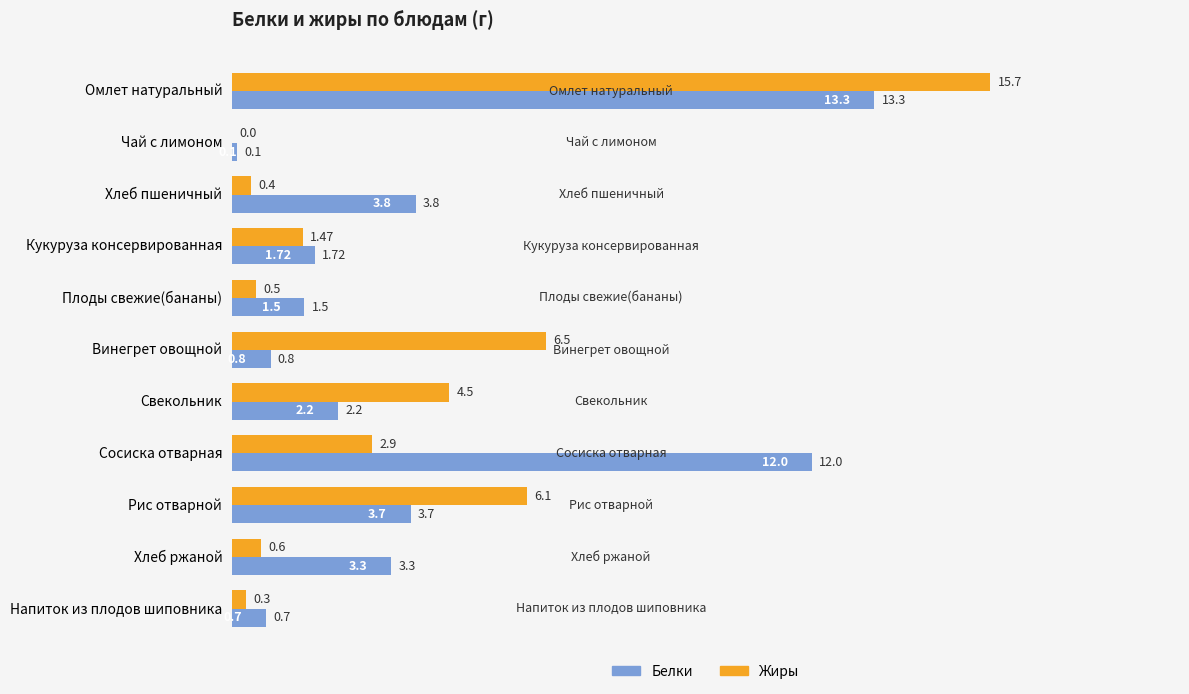

What is the sum of the Белки values at Сосиска отварная and Свекольник?

14.2